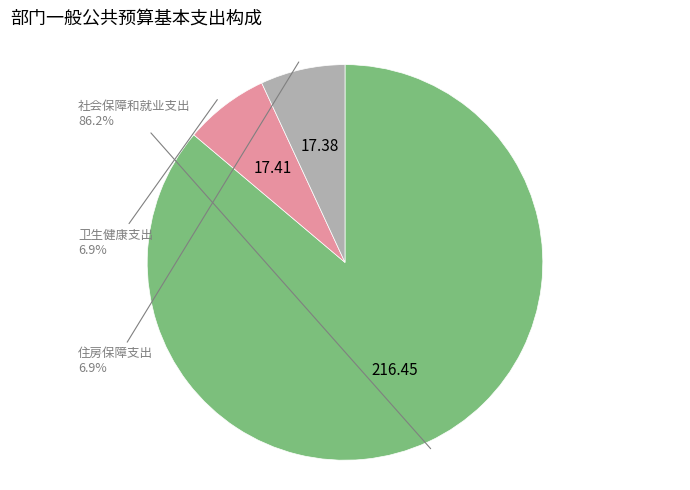

Is there a majority slice in this chart?

Yes